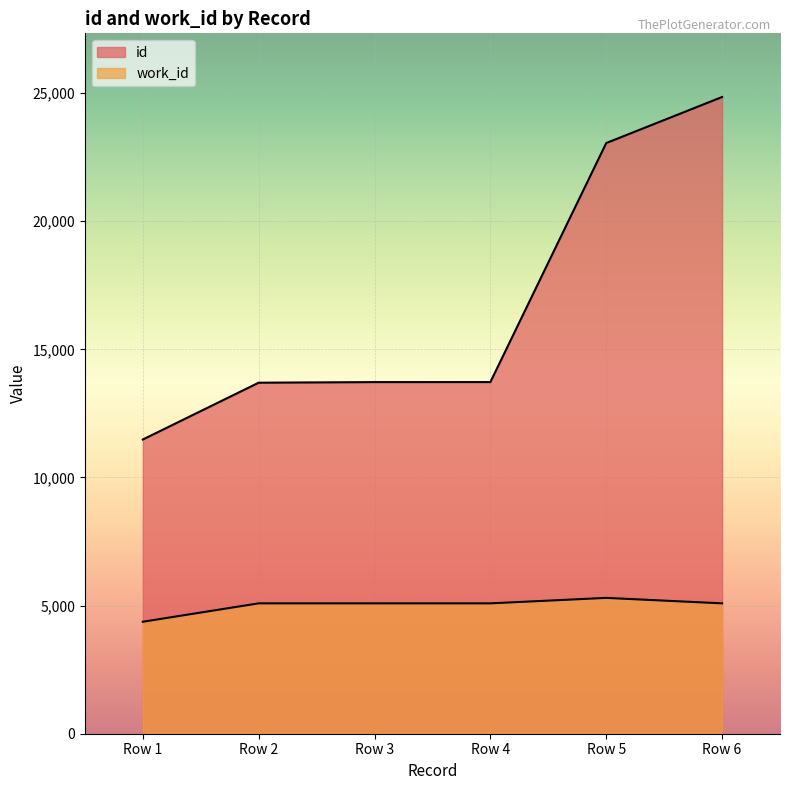

List the series in order of their peak value, lowest first.

work_id, id